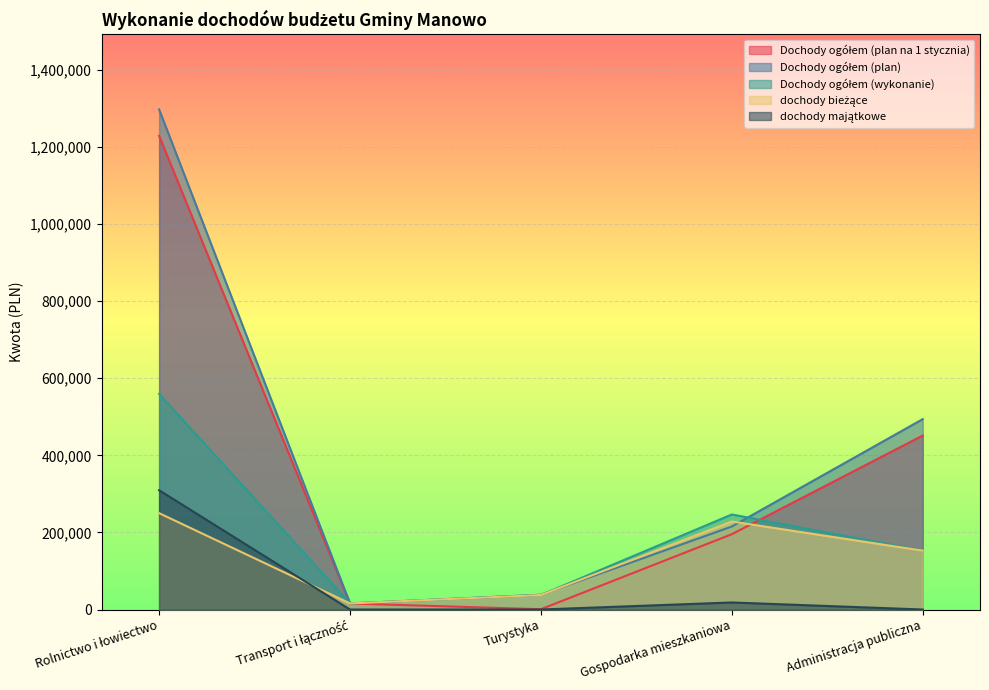

Which category has the lowest value in the Dochody ogółem (plan na 1 stycznia) series?

Turystyka